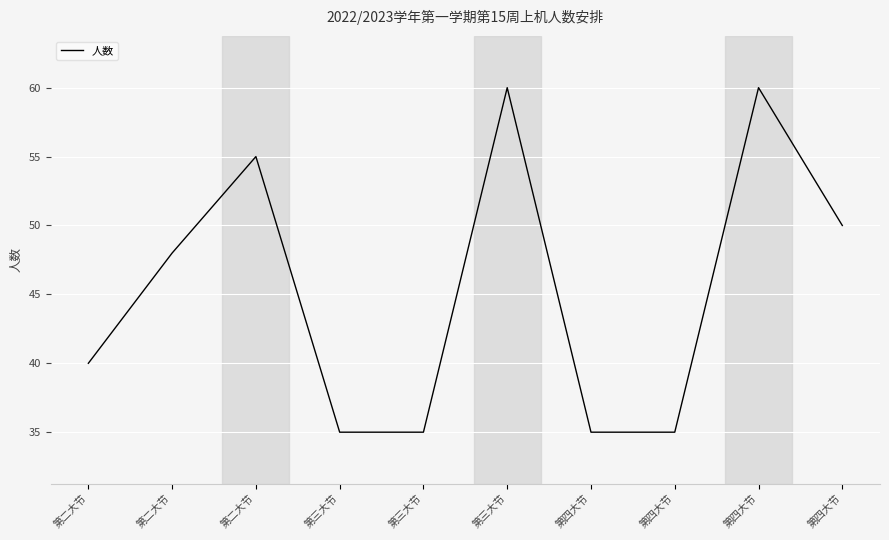

List the labels in order of value, smallest first.

第三大节, 第三大节, 第四大节, 第四大节, 第二大节, 第二大节, 第四大节, 第二大节, 第三大节, 第四大节